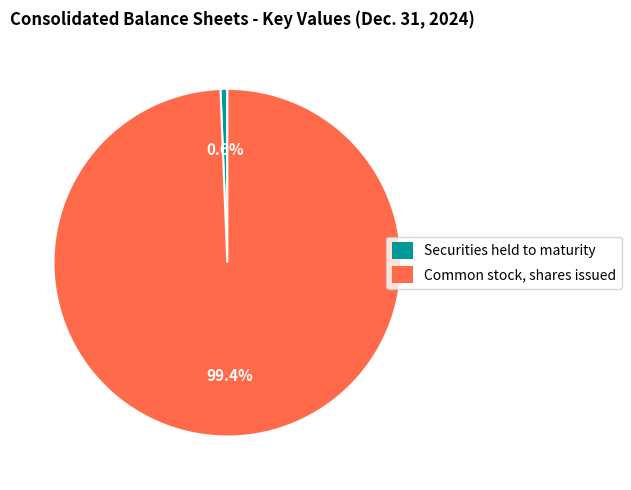

To the nearest percent, what is the average slice percentage?

50%